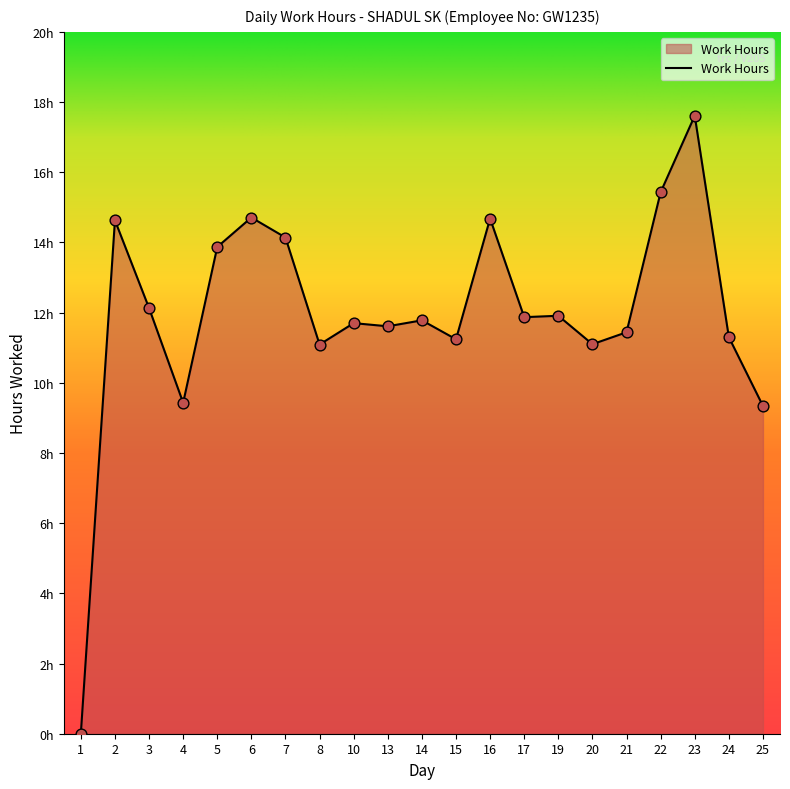

Approximately how many times larger is the value at 16 compared to 15?

1.3